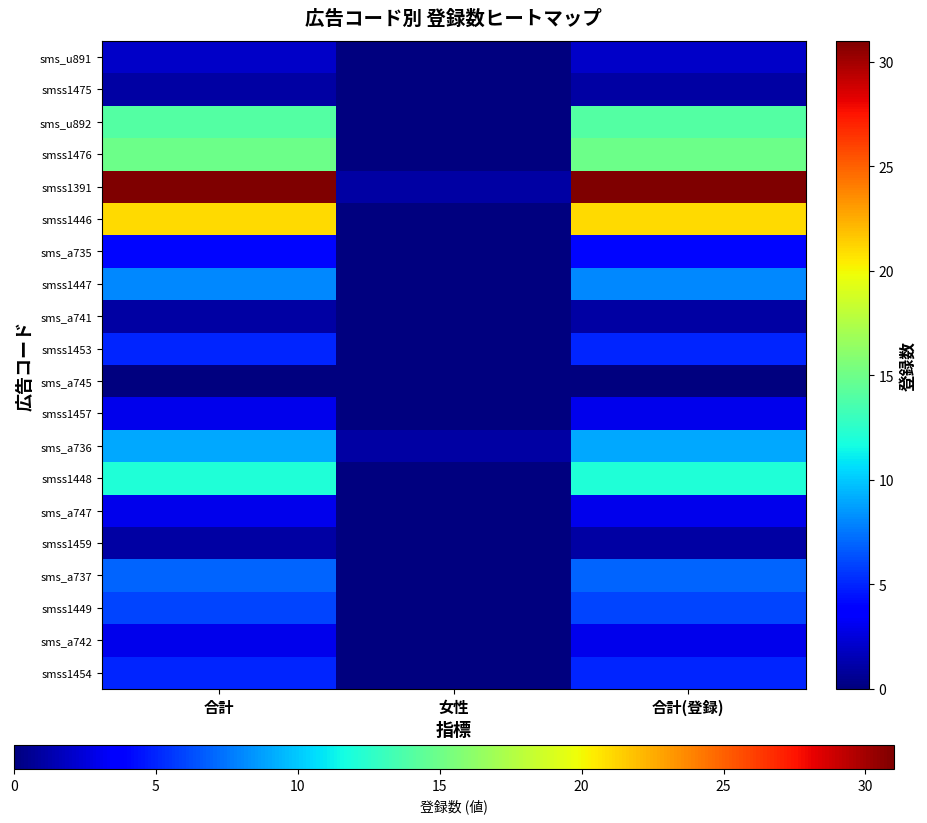

Reading left to right, transcribe all the data shown in this chart.

sms_u891: 合計=2	女性=0	合計(登録)=2
smss1475: 合計=1	女性=0	合計(登録)=1
sms_u892: 合計=14	女性=0	合計(登録)=14
smss1476: 合計=15	女性=0	合計(登録)=15
smss1391: 合計=31	女性=1	合計(登録)=31
smss1446: 合計=21	女性=0	合計(登録)=21
sms_a735: 合計=4	女性=0	合計(登録)=4
smss1447: 合計=8	女性=0	合計(登録)=8
sms_a741: 合計=1	女性=0	合計(登録)=1
smss1453: 合計=5	女性=0	合計(登録)=5
sms_a745: 合計=0	女性=0	合計(登録)=0
smss1457: 合計=3	女性=0	合計(登録)=3
sms_a736: 合計=9	女性=1	合計(登録)=9
smss1448: 合計=12	女性=0	合計(登録)=12
sms_a747: 合計=3	女性=0	合計(登録)=3
smss1459: 合計=1	女性=0	合計(登録)=1
sms_a737: 合計=7	女性=0	合計(登録)=7
smss1449: 合計=6	女性=0	合計(登録)=6
sms_a742: 合計=3	女性=0	合計(登録)=3
smss1454: 合計=5	女性=0	合計(登録)=5